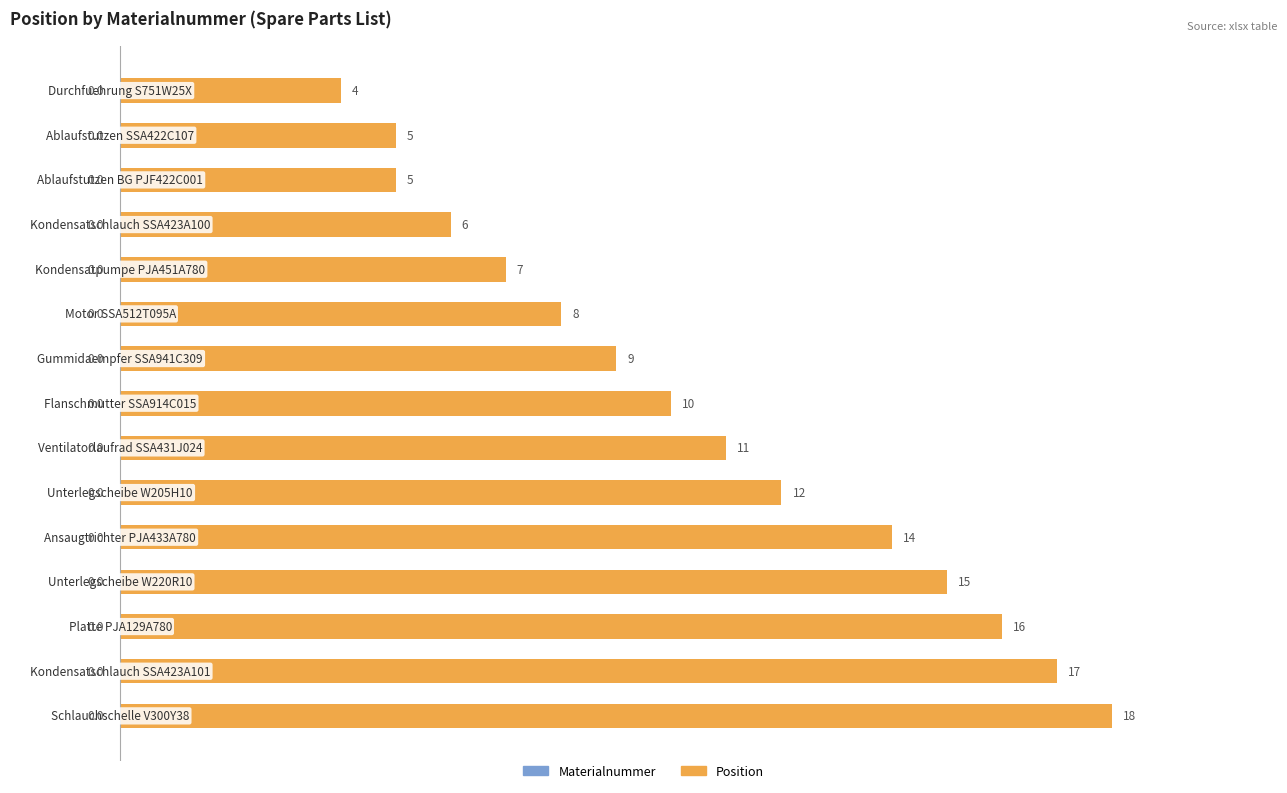

Are the bars horizontal?

Yes